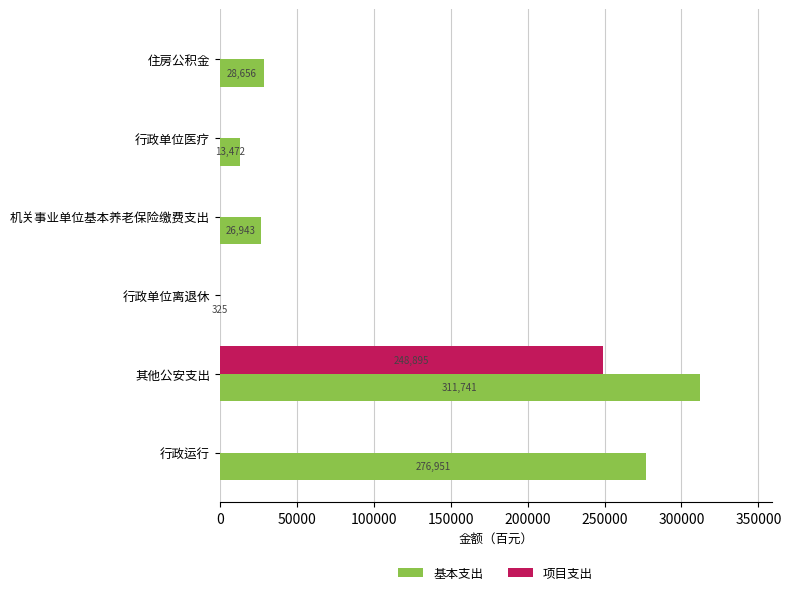

What is the highest value of the 基本支出 series?

311741